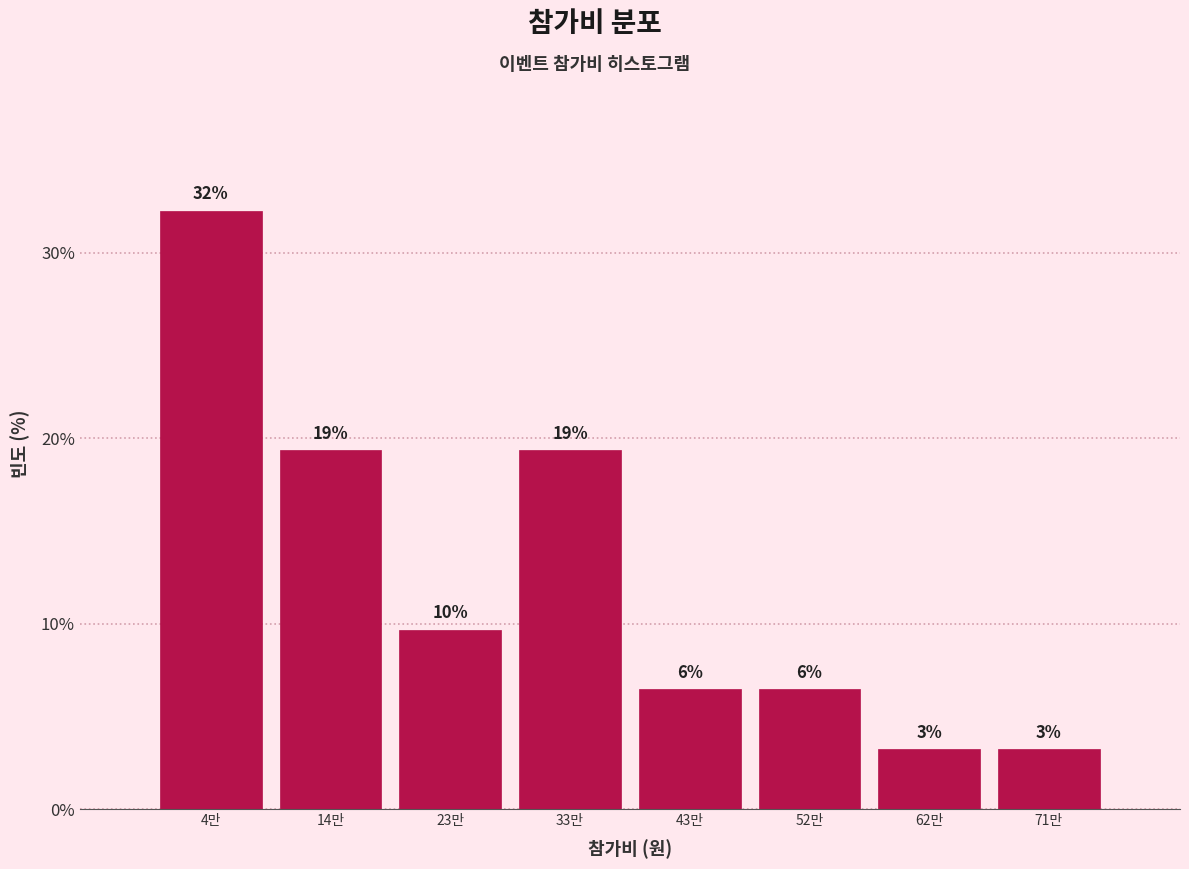

Does the chart contain any negative values?

No